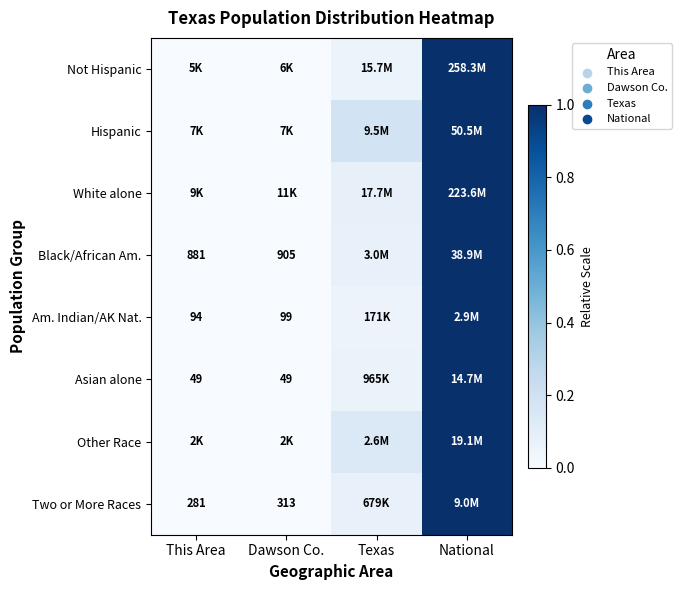

At which label is White alone closest to 0?

This Area